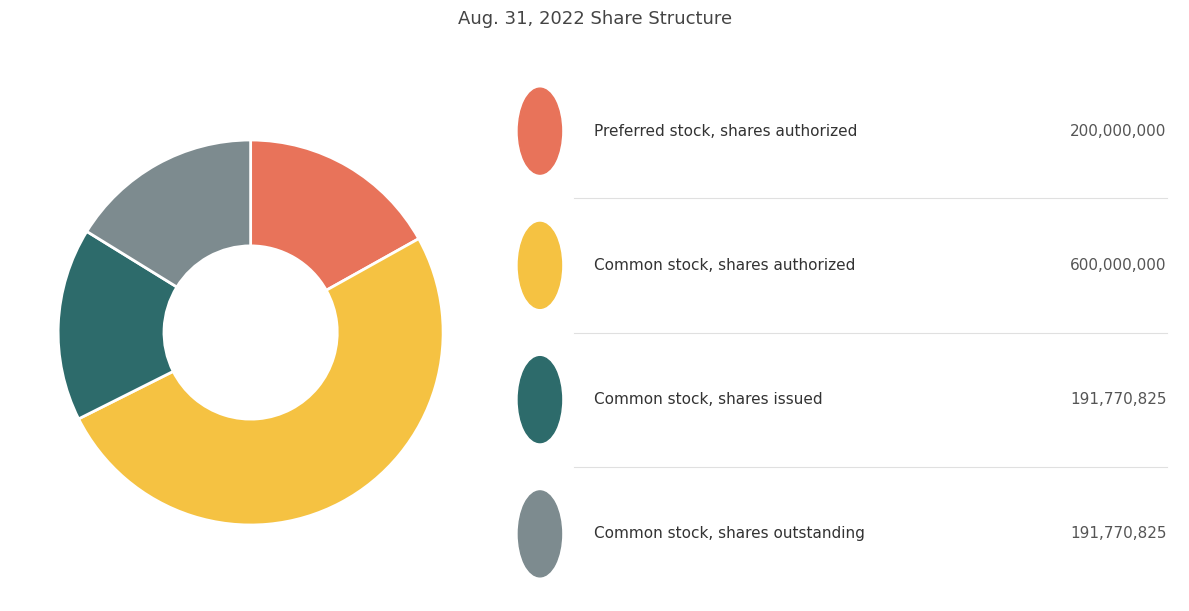

How many segments does this pie chart have?

4